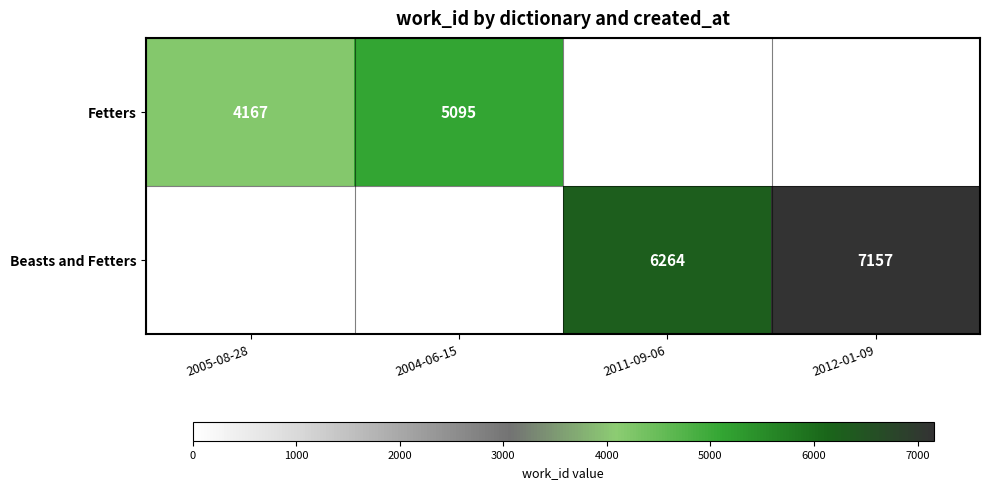

What is the sum of the Fetters values at 2004-06-15 and 2005-08-28?

9262